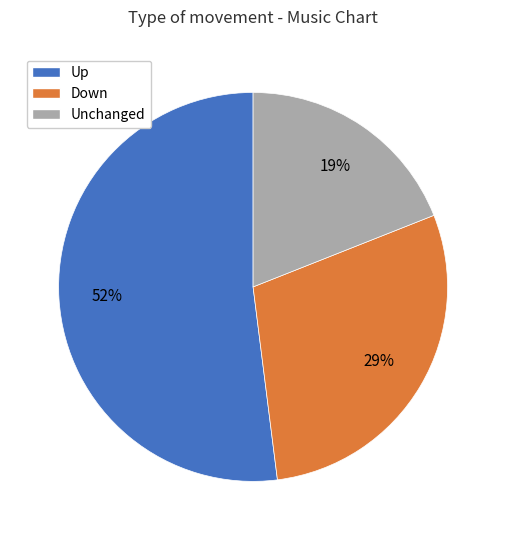

Between Unchanged and Up, which is larger?

Up